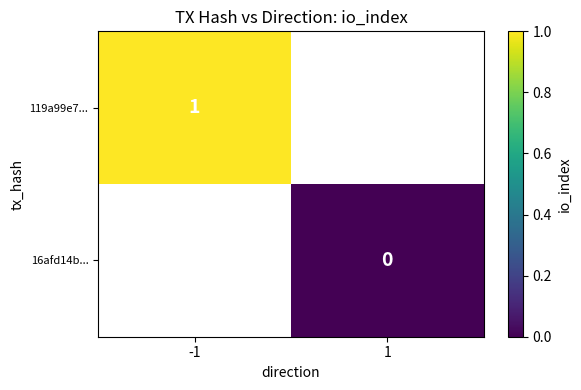

The 119a99e7... series shows 0 at -1. True or false?

False